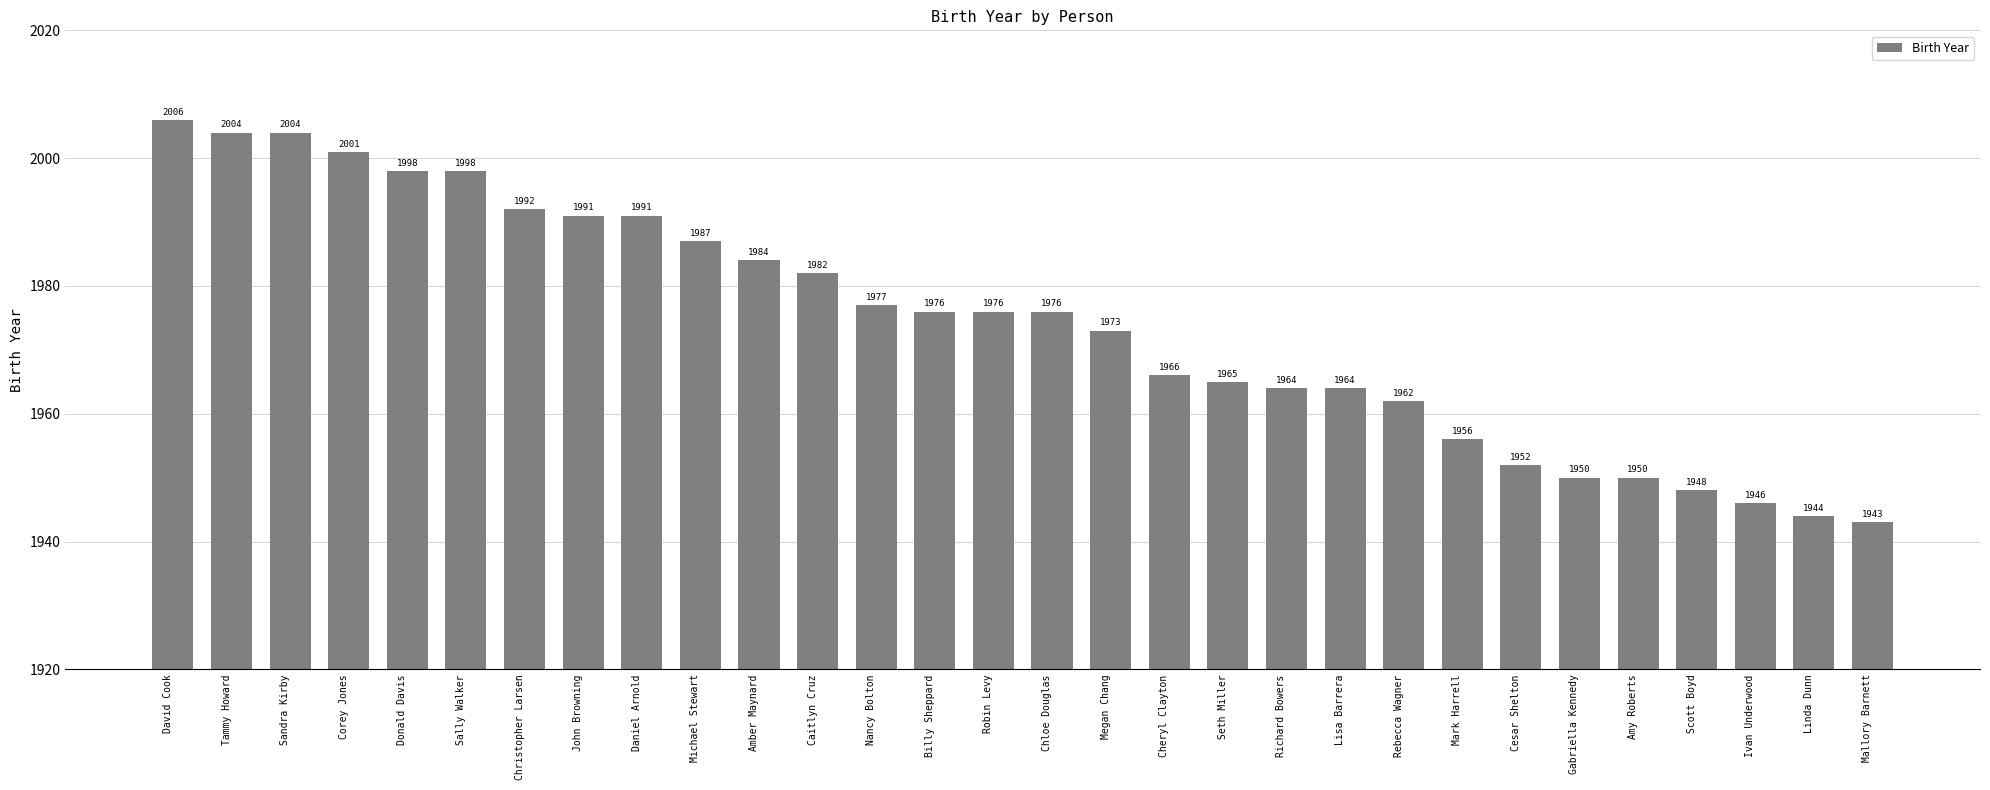

At which category does the chart reach its peak across all series?

David Cook